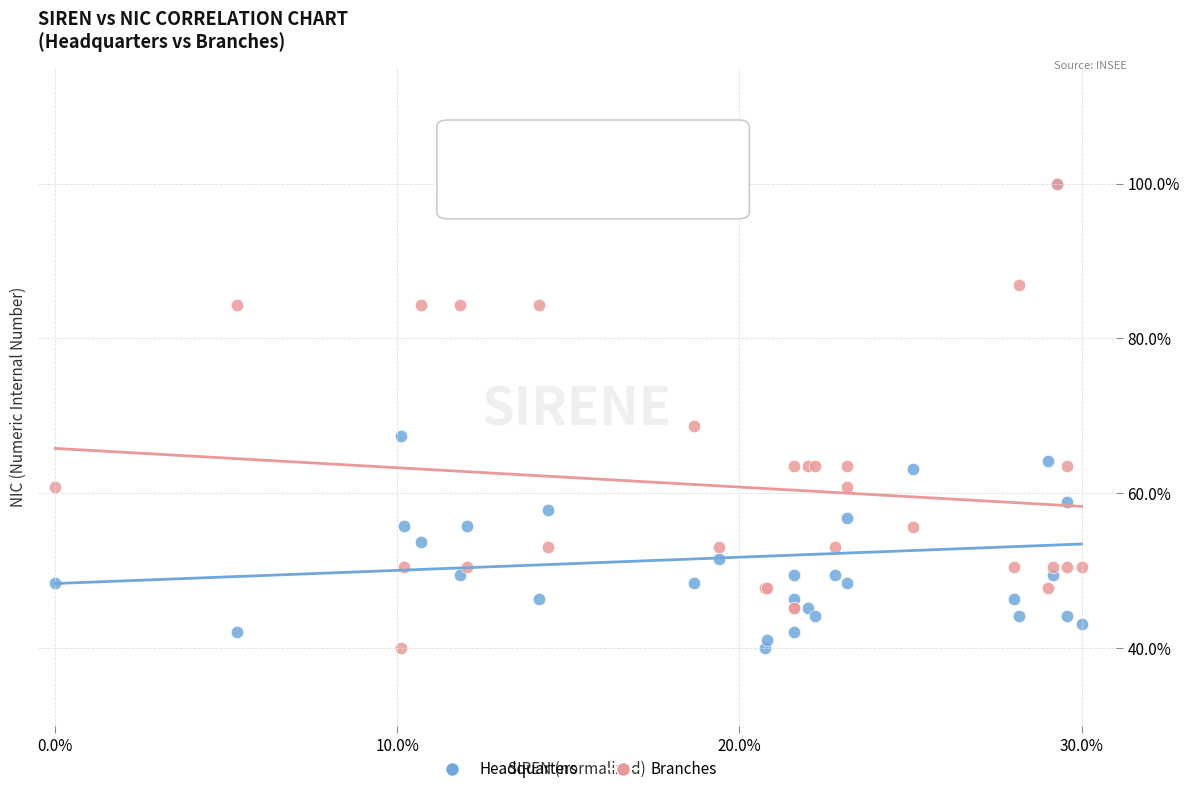

In the Headquarters series, what Y value is closest to 70?

67.4